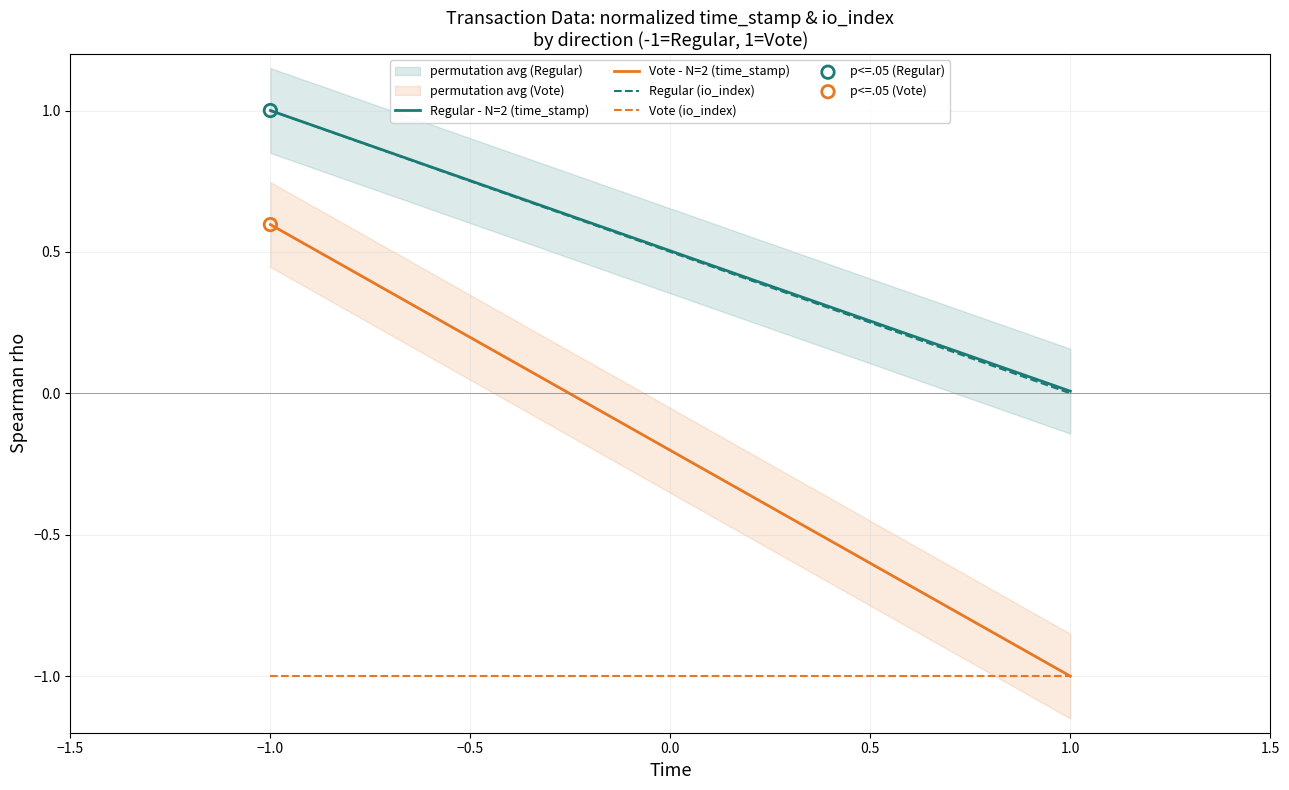

Across all data points, what is the average Y value?

0.8